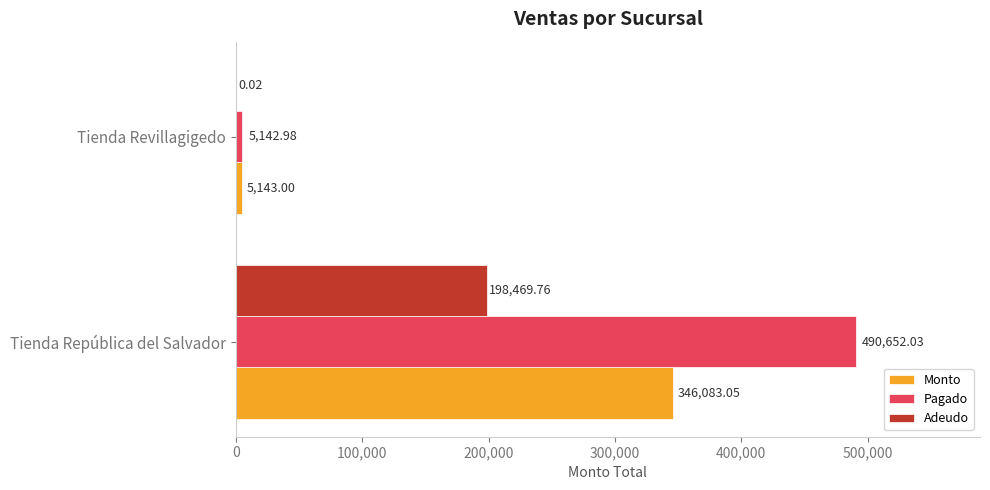

What is the sum of all Pagado values?

495795.0